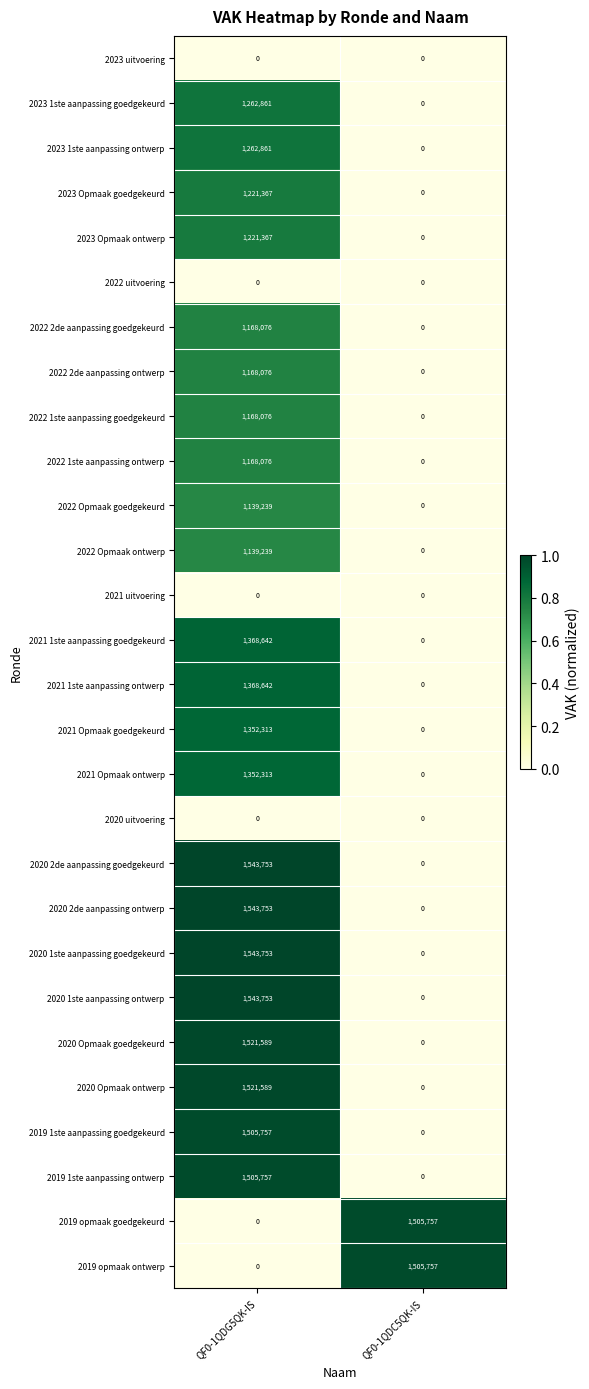

At which category is the sum across all series the highest?

QF0-1QDG5QK-IS